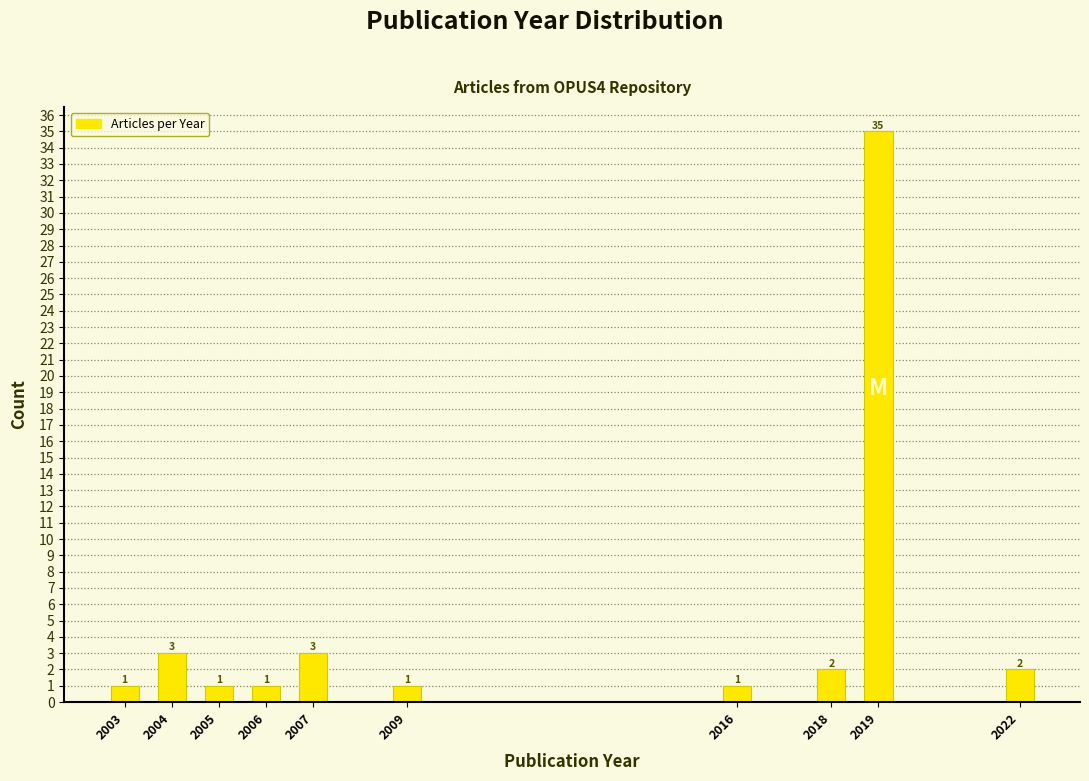

Reading left to right, list all the values displayed in this chart.

1	3	1	1	3	1	1	2	35	2